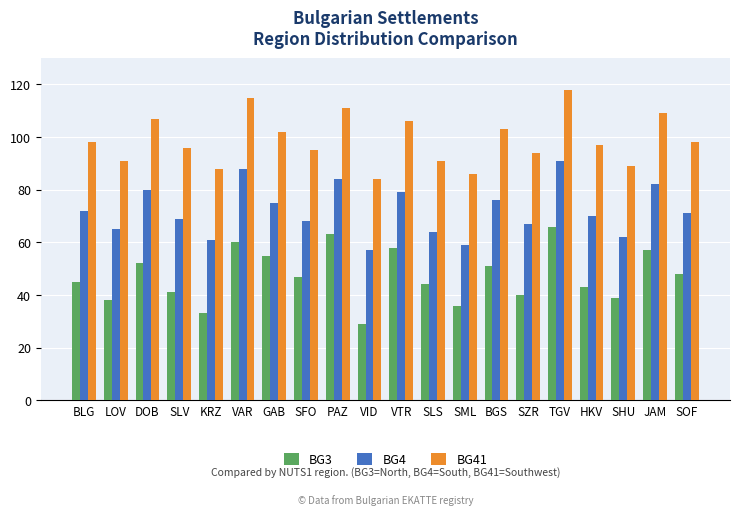

List the series in order of their peak value, highest first.

BG41, BG4, BG3